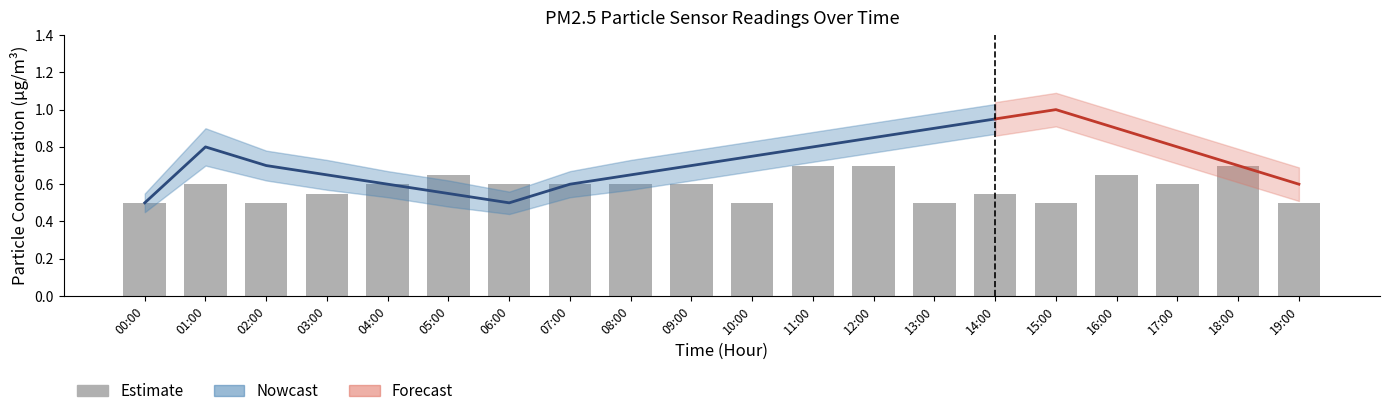

Is it true that the value at 03:00 is 0.3?

False